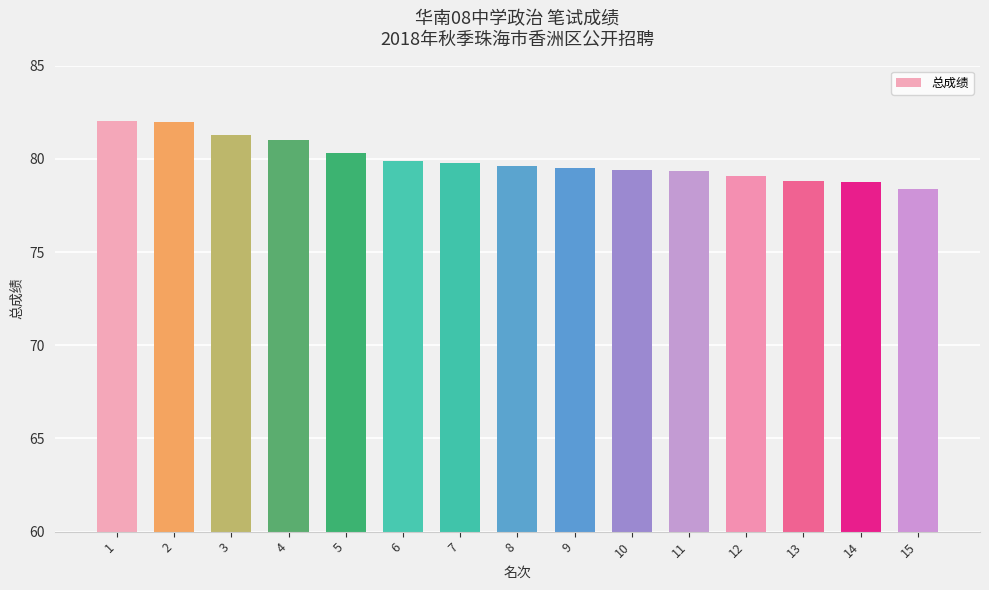

Which has a higher value, 12 or 8?

8